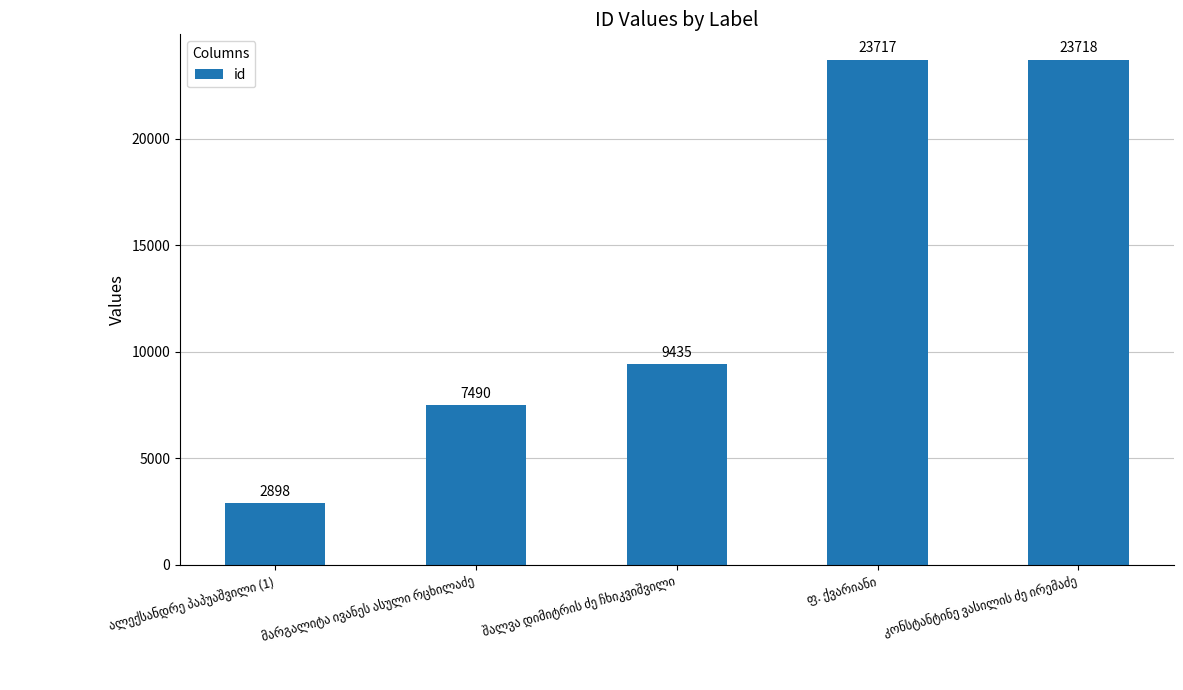

What is the average value?

13452